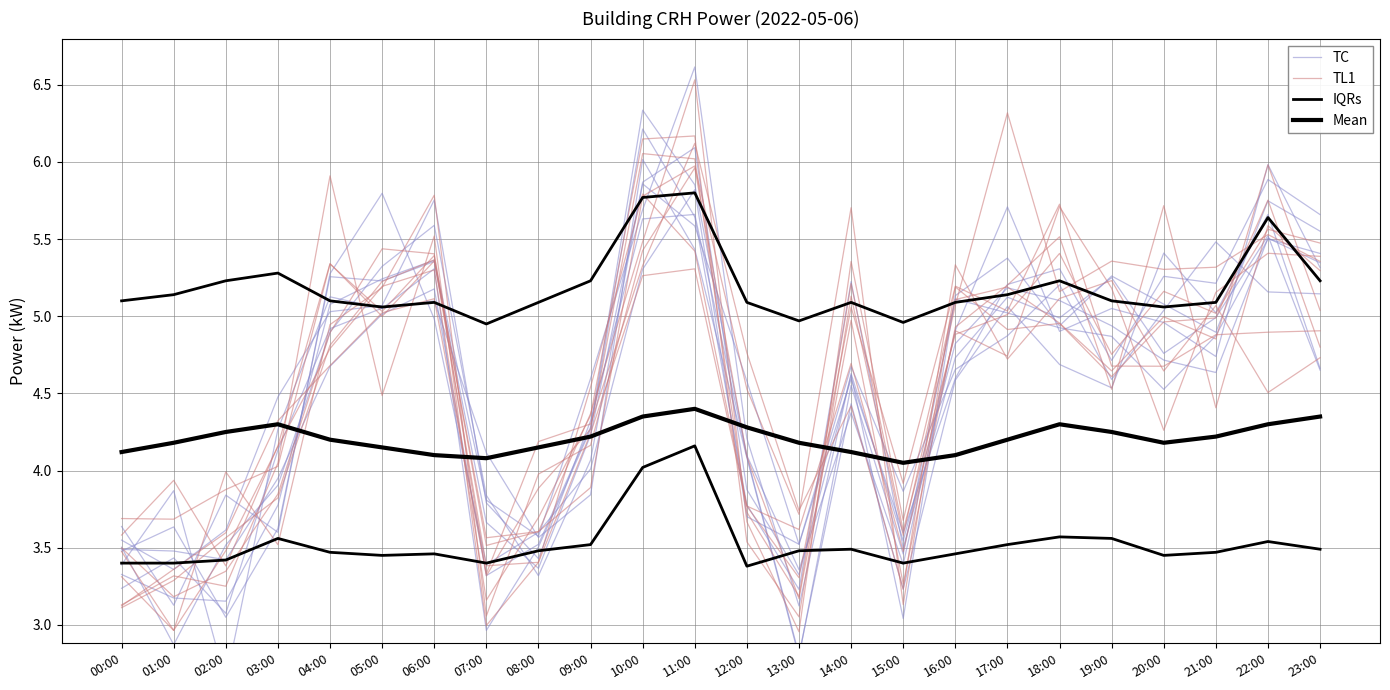

What is the value of the TC point at the 3rd from the left?

3.6